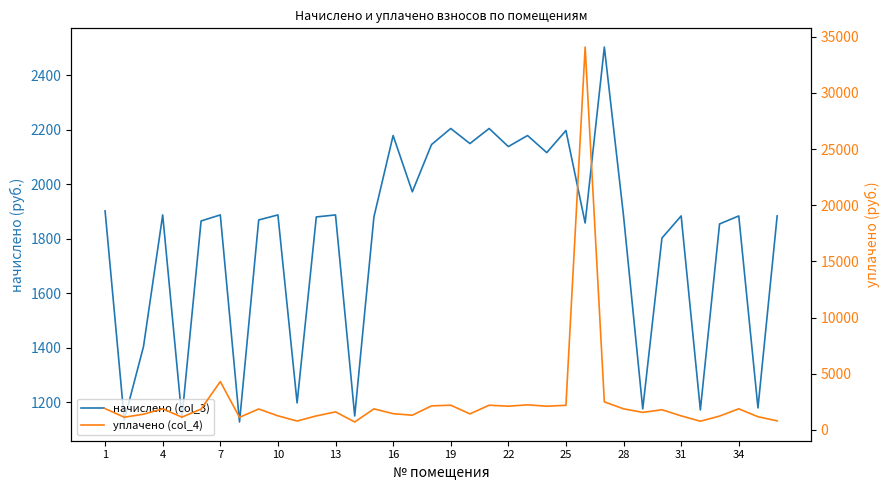

At 25, list the series in order from smallest to largest.

начислено (col_3), уплачено (col_4)